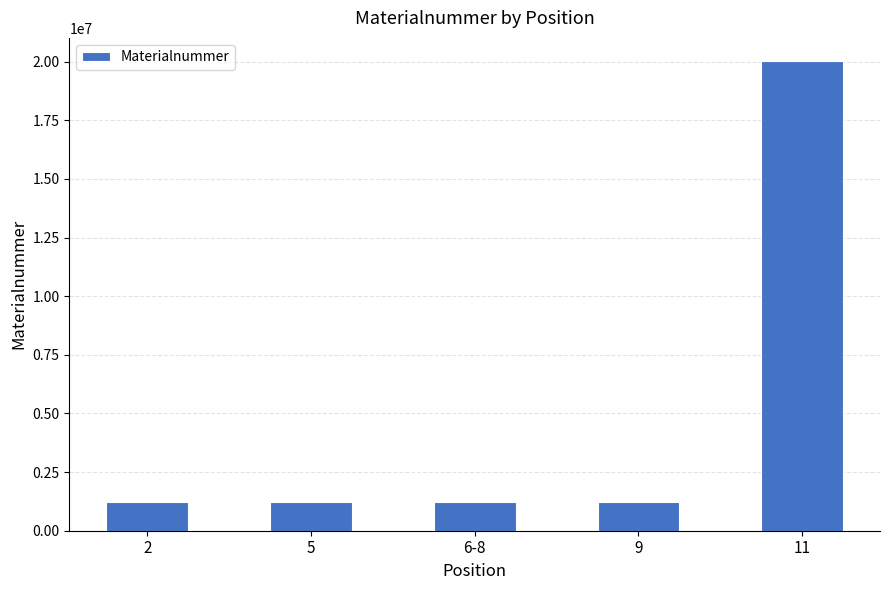

How many values are below 1223715?

2